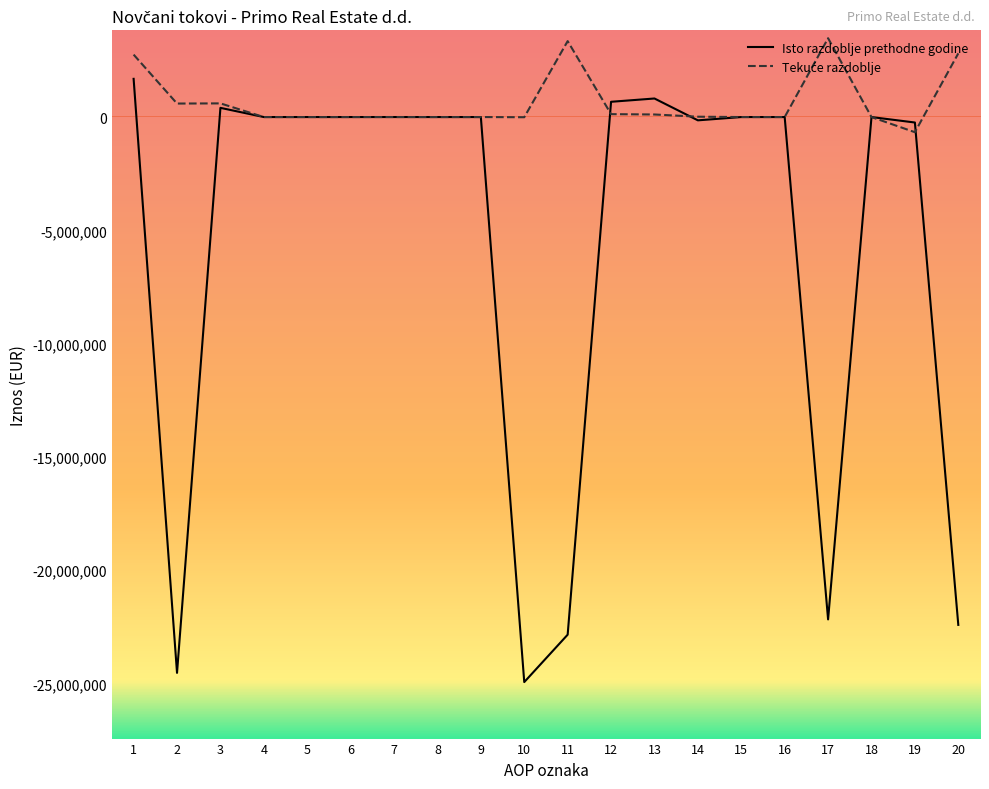

Which series has the widest spread of values?

Isto razdoblje prethodne godine